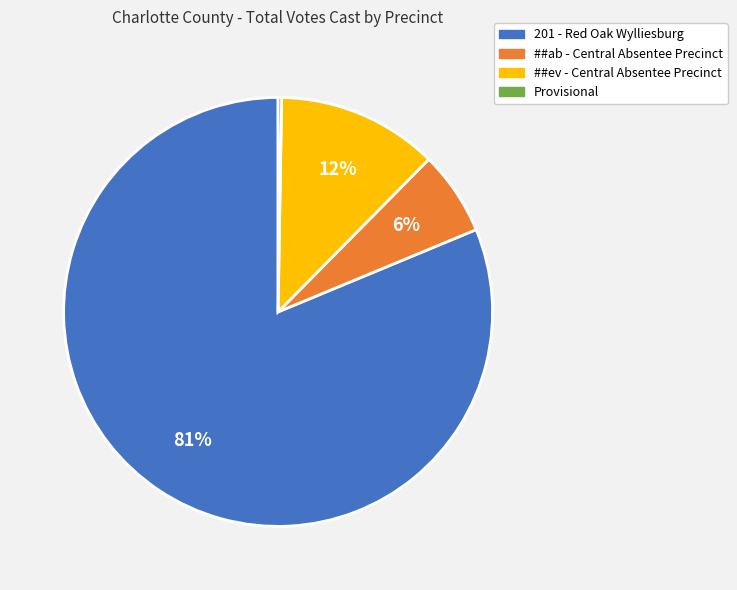

To the nearest percent, what percentage of the pie is ##ev - Central Absentee Precinct?

12%